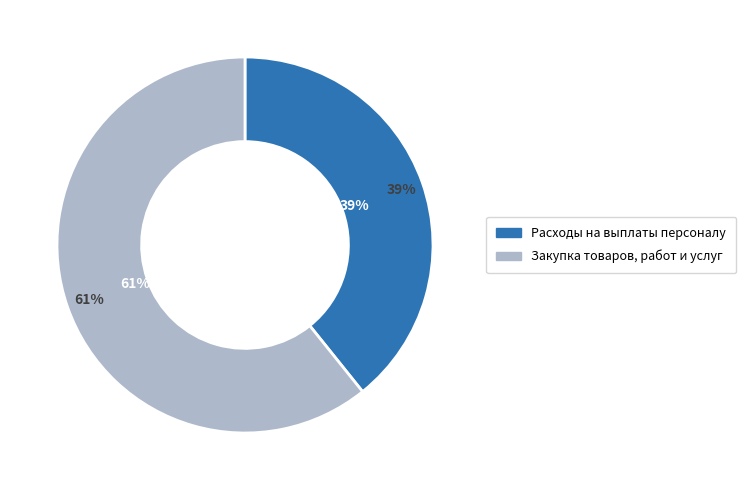

Which category has the smallest portion of the pie?

Расходы на выплаты персоналу